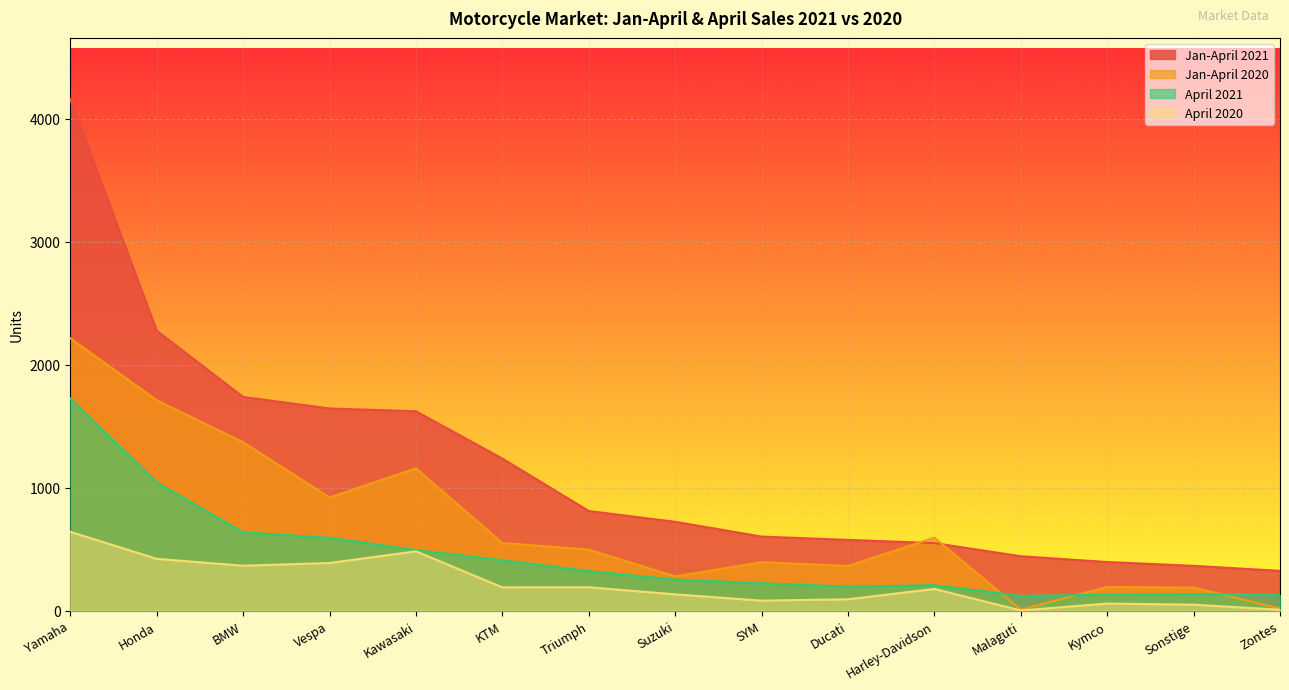

What is the lowest value of the April 2021 series?

121